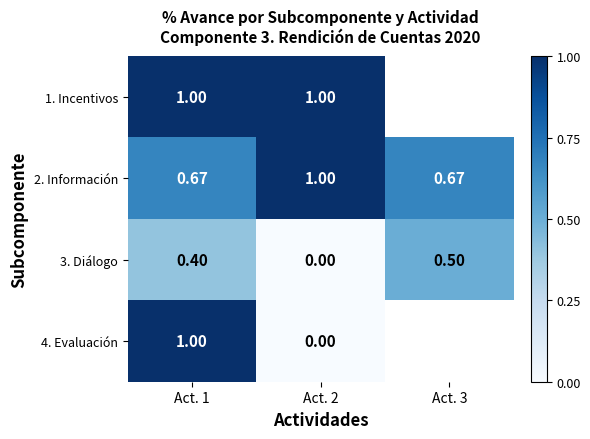

The 4. Evaluación series shows 0.7 at Act. 2. True or false?

False